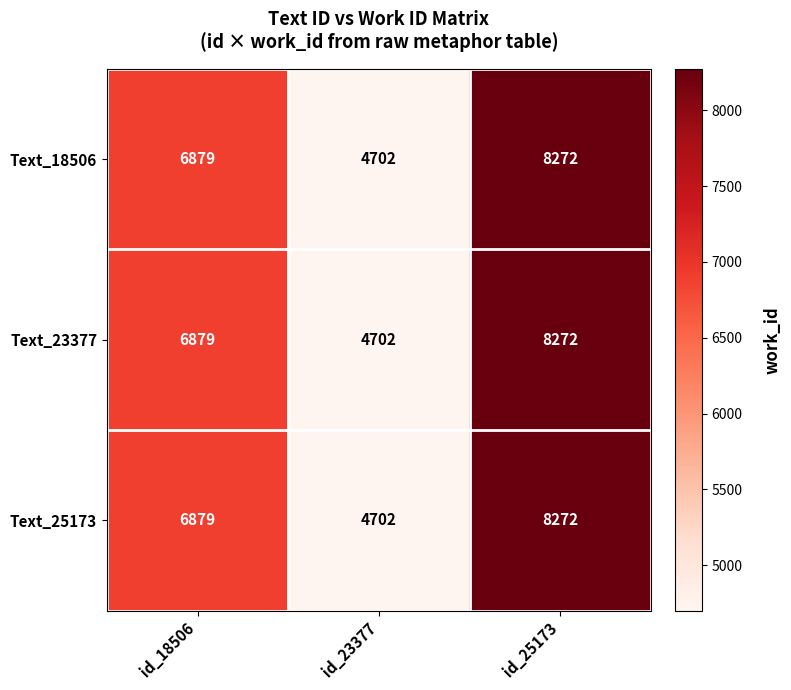

True or false: Text_25173 has a value of 6265 at id_23377.

False